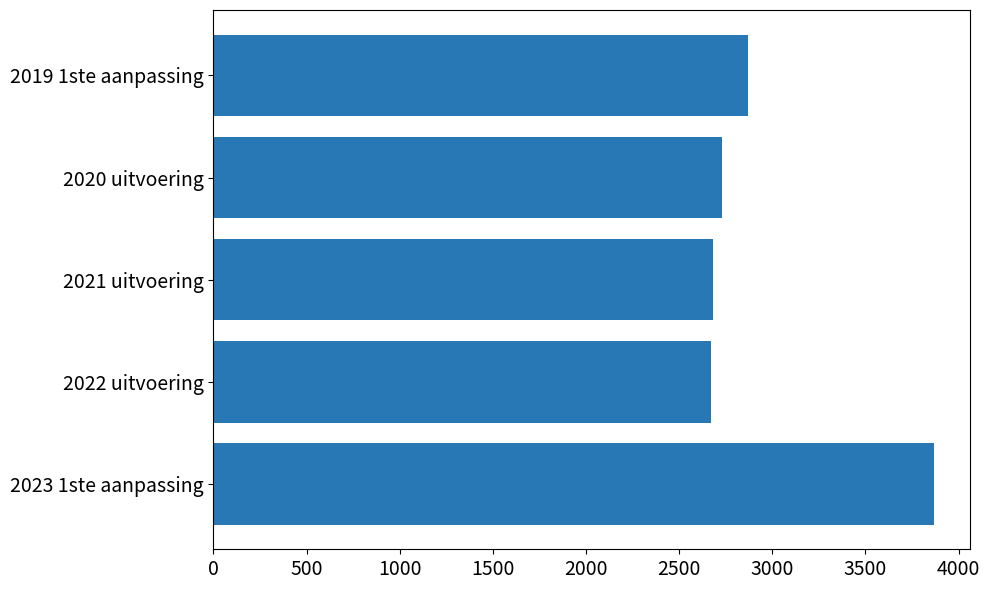

What is the sum of all values?

14822